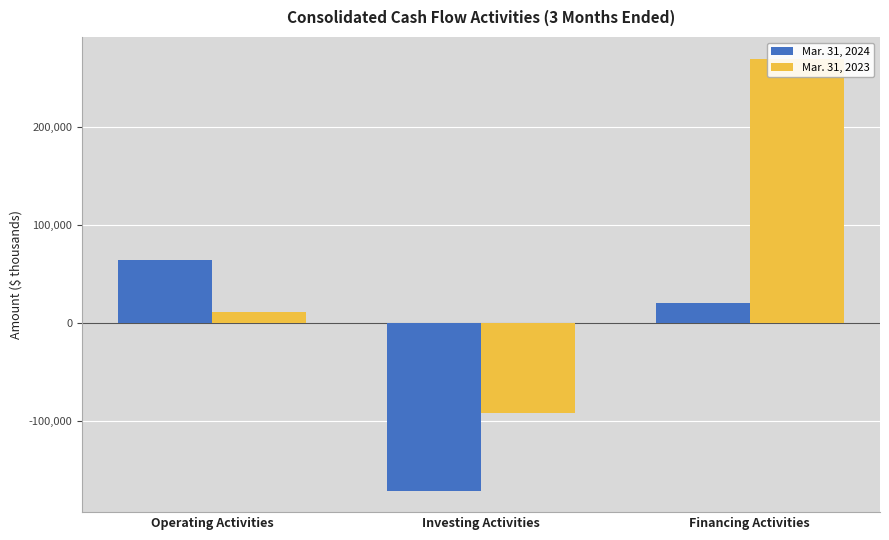

The Mar. 31, 2024 series shows -171066 at Investing Activities. True or false?

True